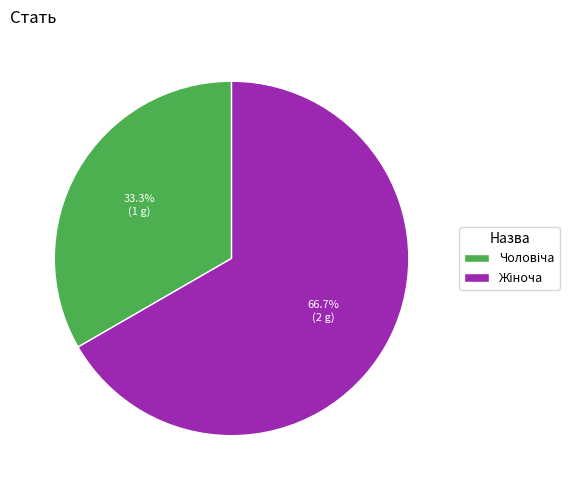

Is there a majority slice in this chart?

Yes